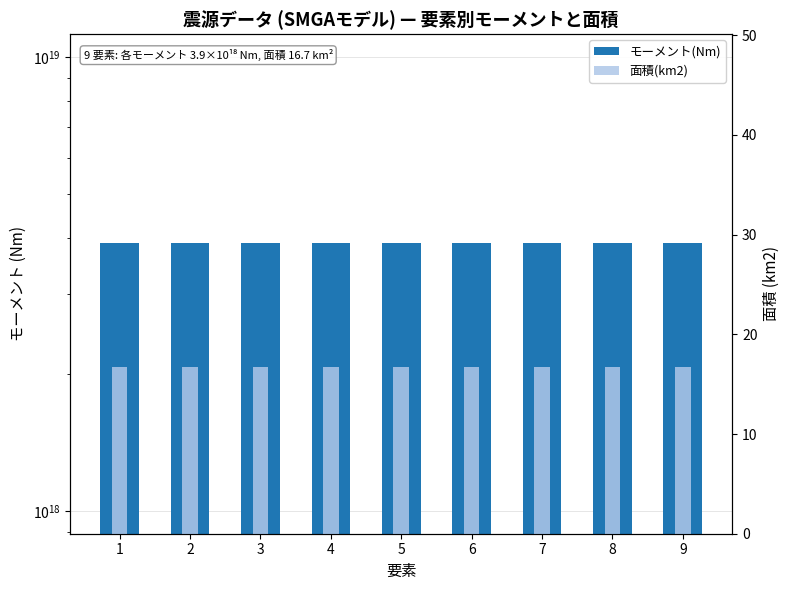

What is the value of the モーメント(Nm) bar at the 7th from the left?

3900000000000000000.0